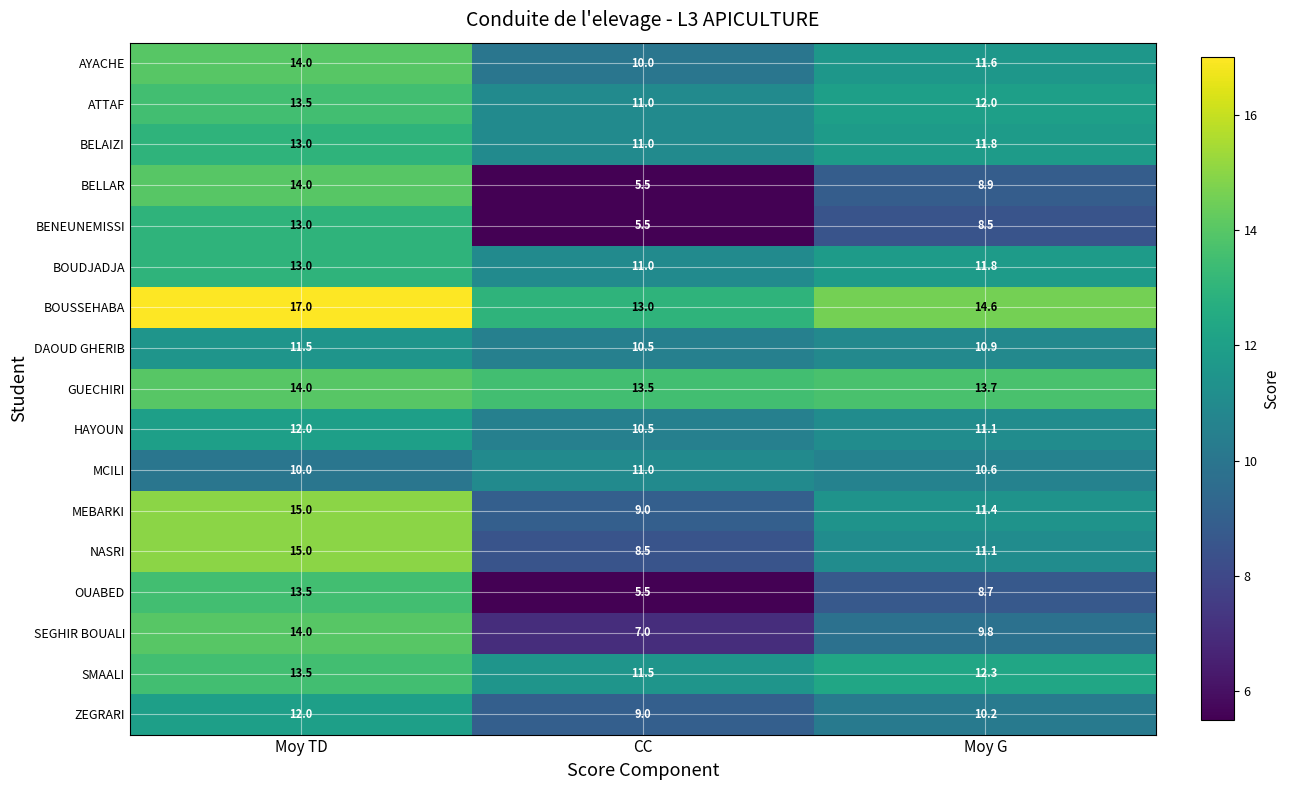

Where does the ZEGRARI series first go above 10?

Moy TD